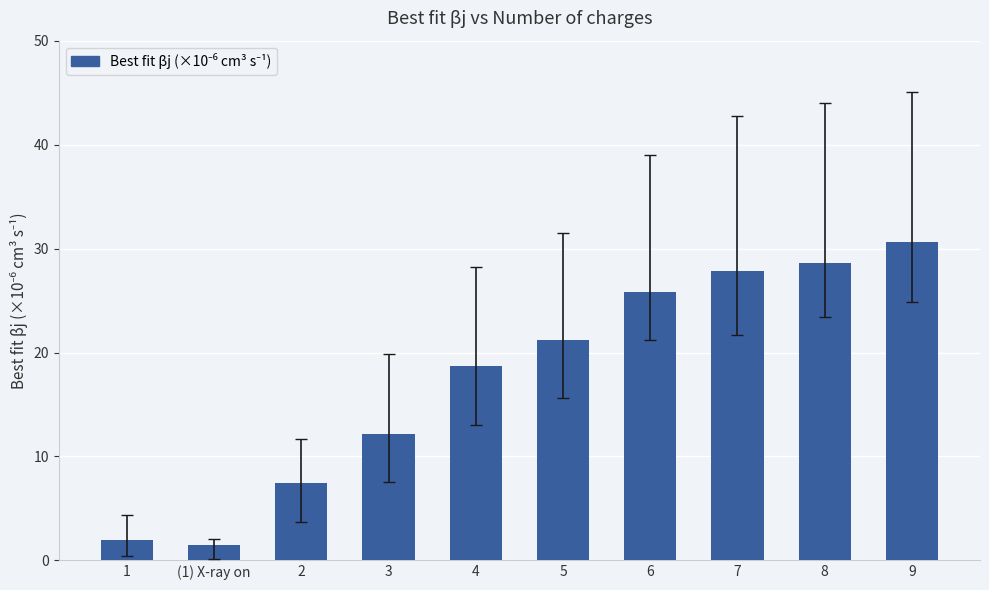

What is the smallest value displayed?

1.5